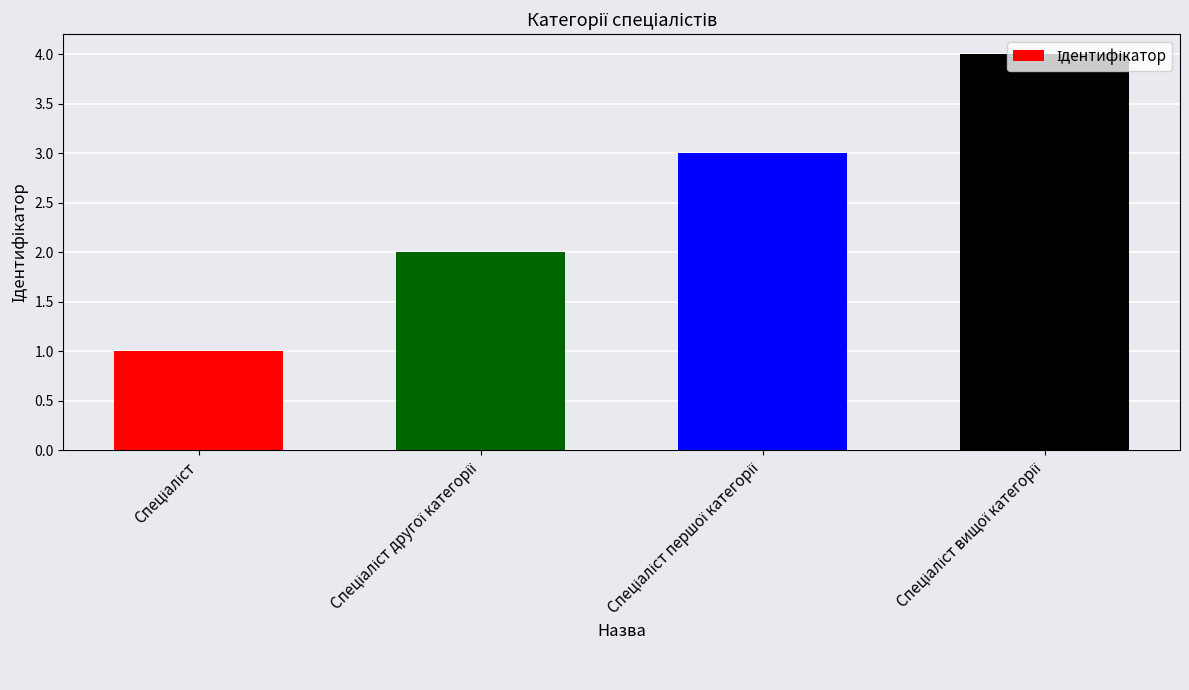

What is the difference between the maximum and minimum values?

3